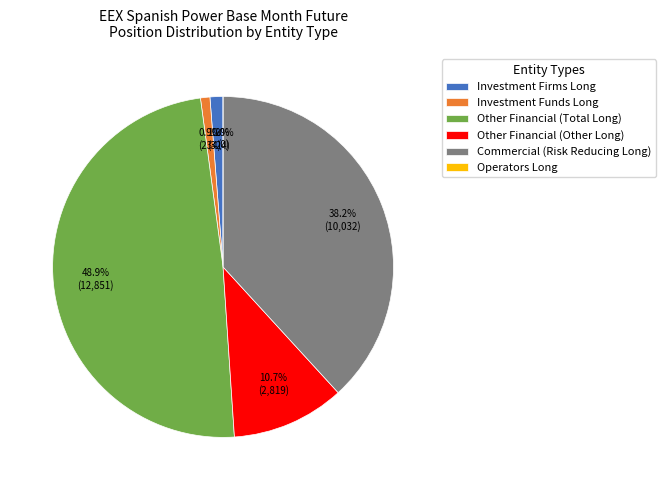

What is the ratio of the value at Other Financial (Other Long) to the value at Commercial (Risk Reducing Long)?

0.3